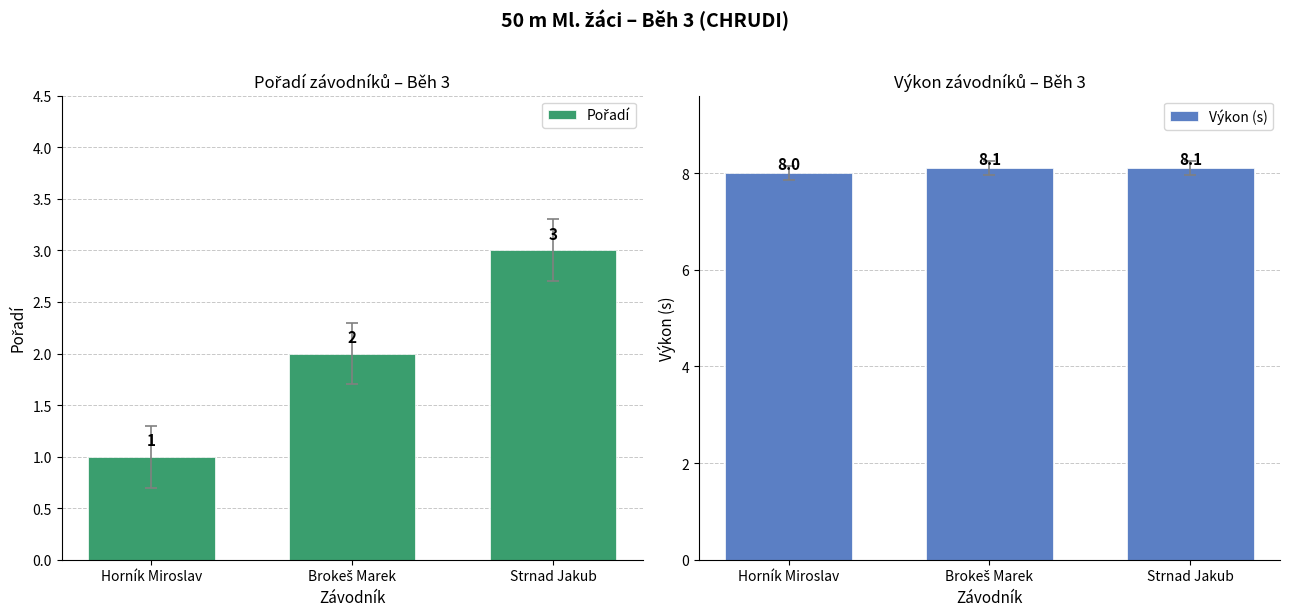

How many groups of bars are there?

3